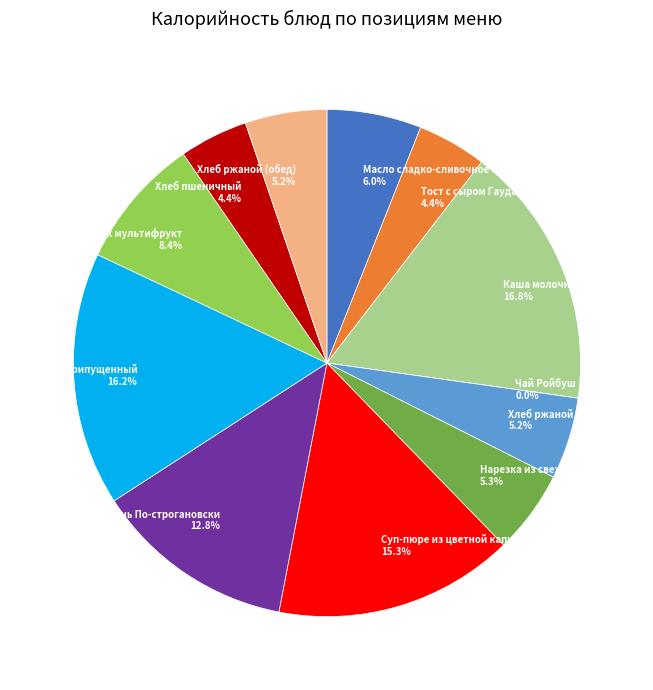

Is it true that Хлеб пшеничный is 4% of the pie?

True